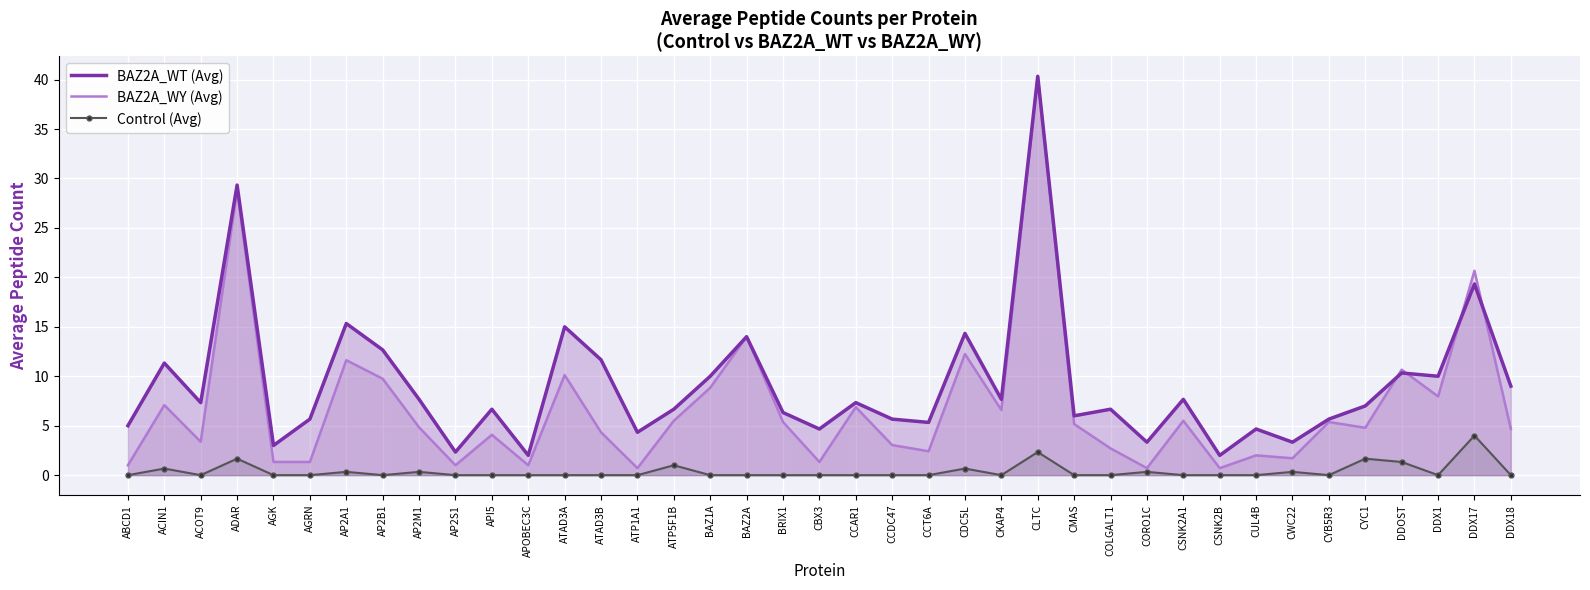

What is the total value across all series at DDX18?

13.7